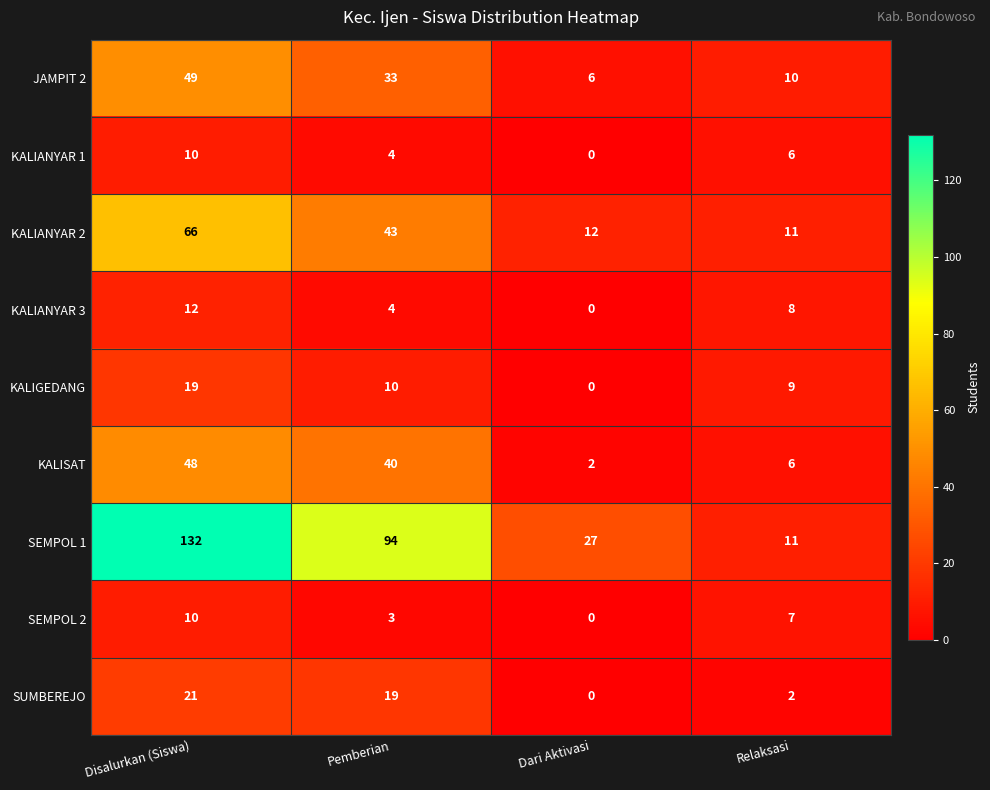

Where is SEMPOL 2 nearest to the value 5?

Pemberian